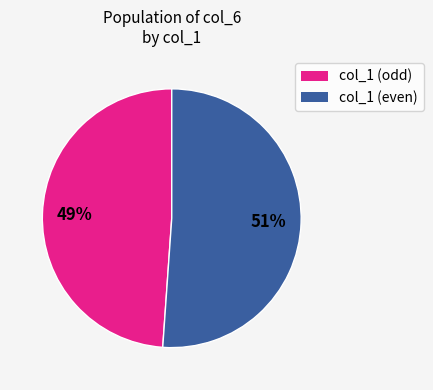

To the nearest percent, what is the difference between the largest and smallest slice percentages?

2%